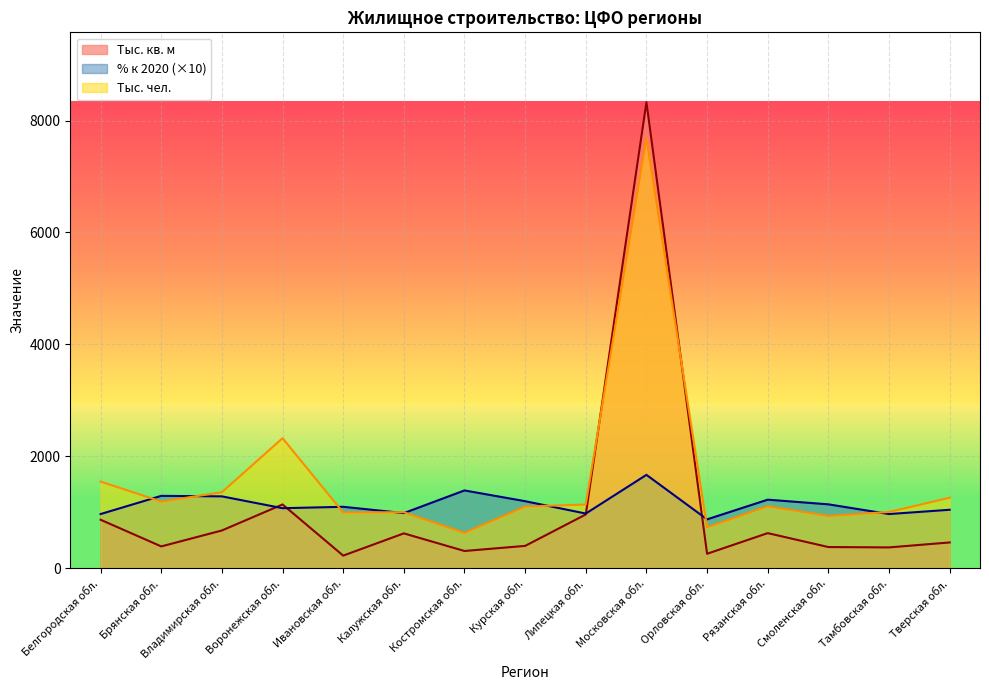

At which category is the sum across all series the highest?

Московская обл.